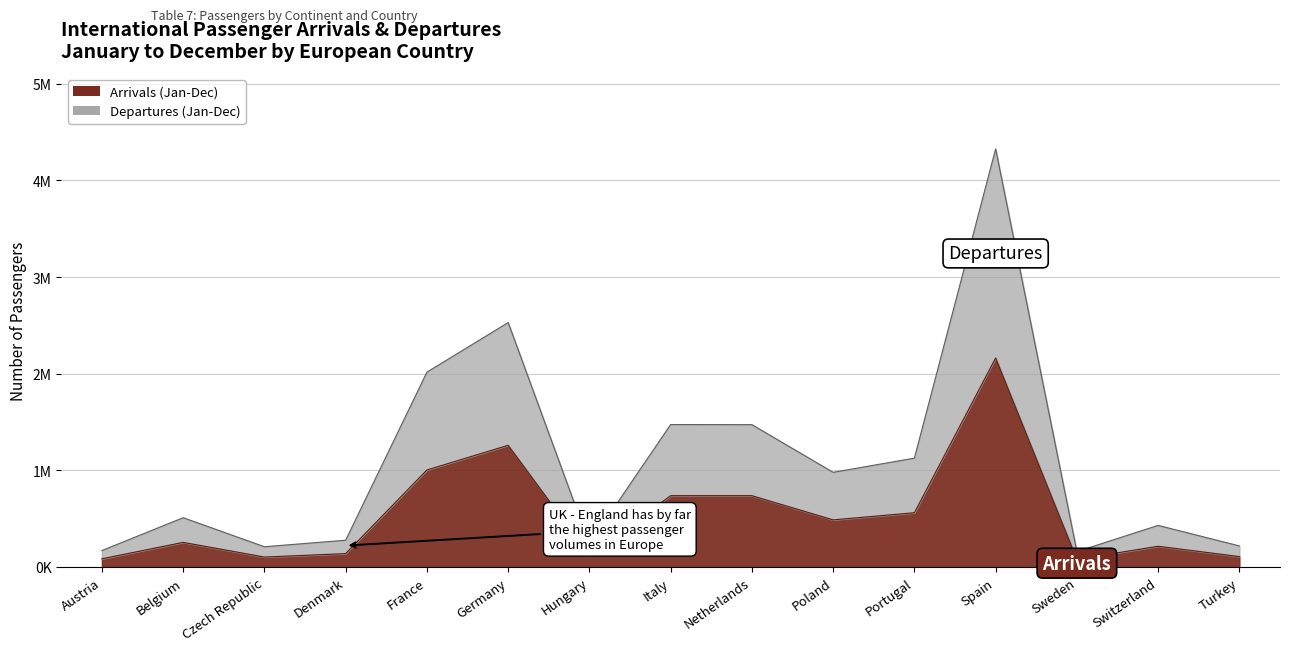

What is the difference between the highest and lowest values at France?

1012278